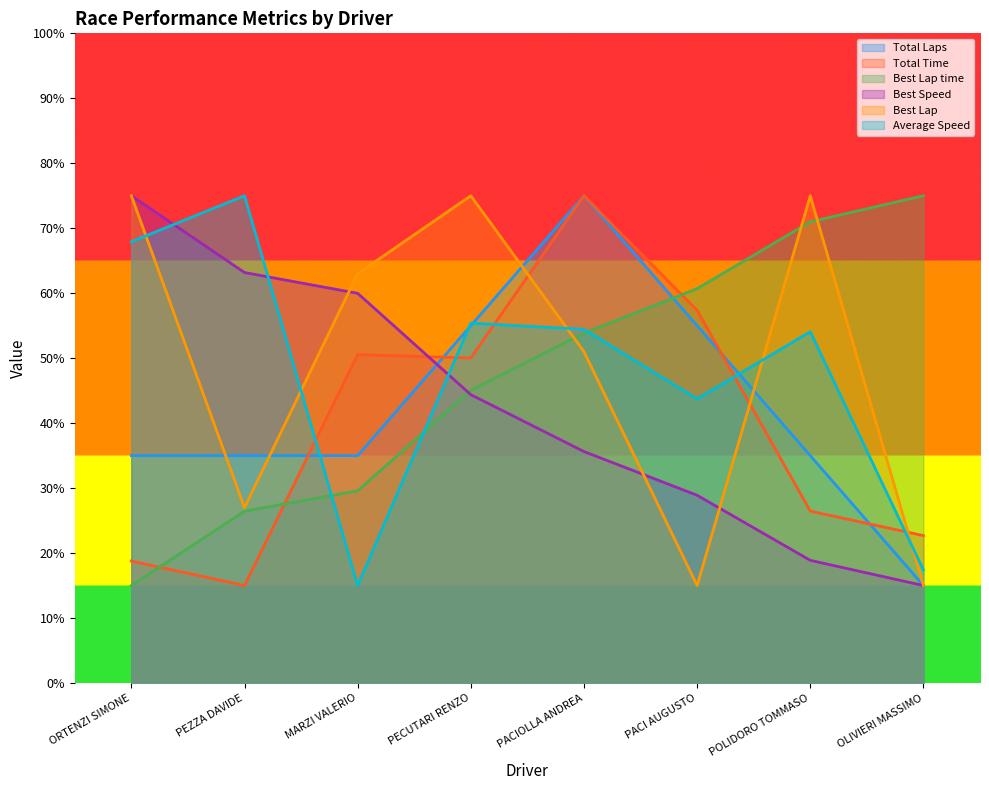

Between ORTENZI SIMONE and OLIVIERI MASSIMO, which is larger?

ORTENZI SIMONE